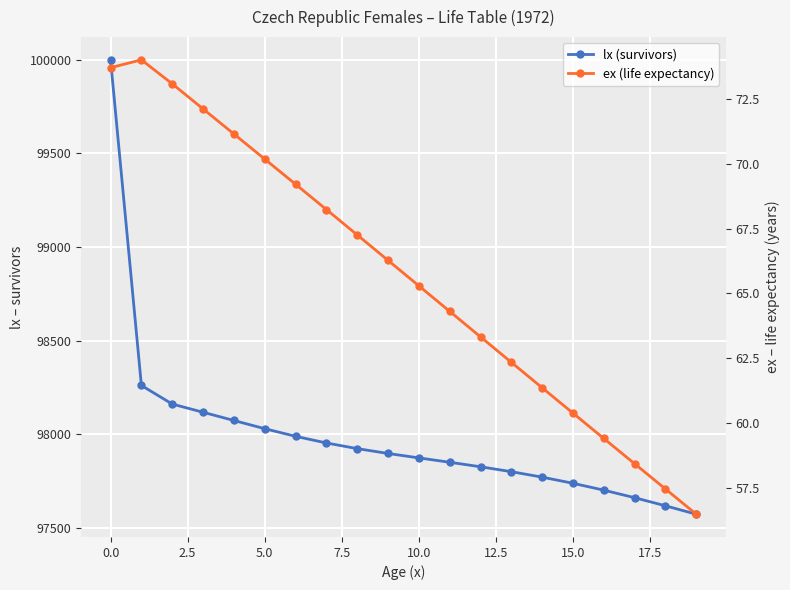

Is this an area chart (filled region under the line)?

No